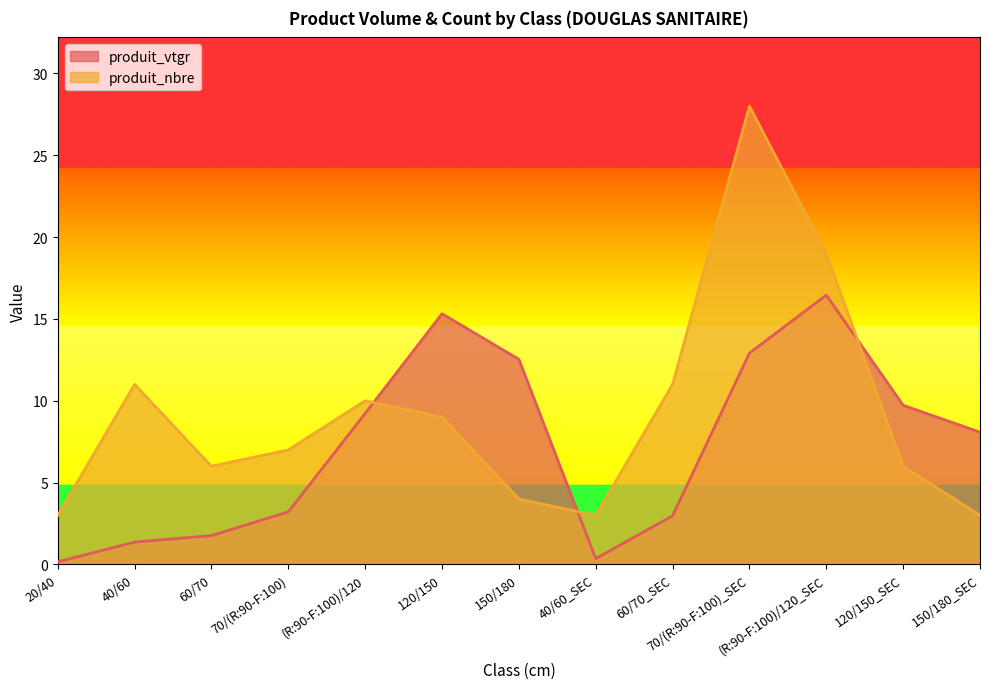

How many interior local valleys does the produit_vtgr series have?

1